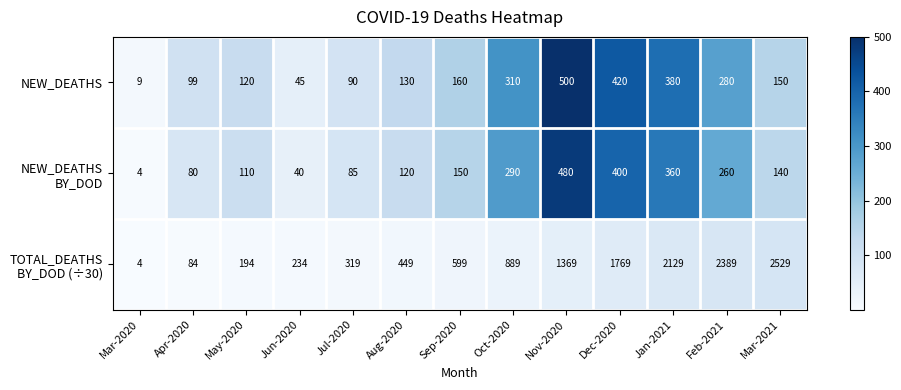

What is the minimum value shown in the chart?

4